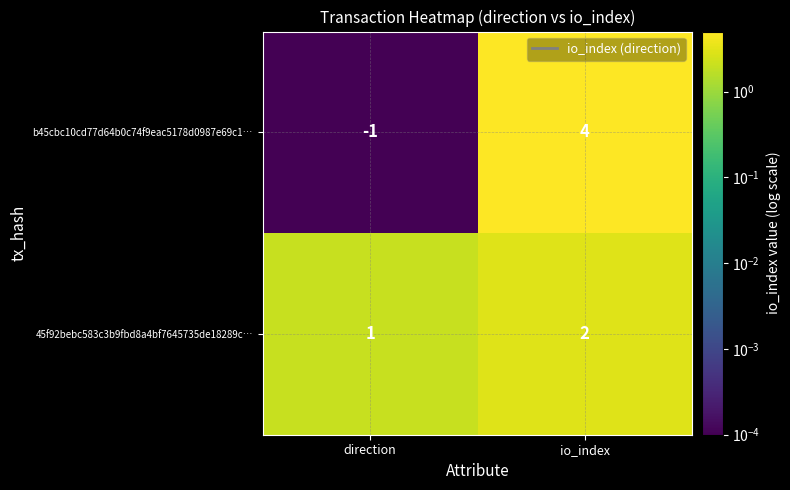

Between direction and io_index, which series saw the biggest shift?

b45cbc10cd77d64b0c74f9eac5178d0987e69c1…